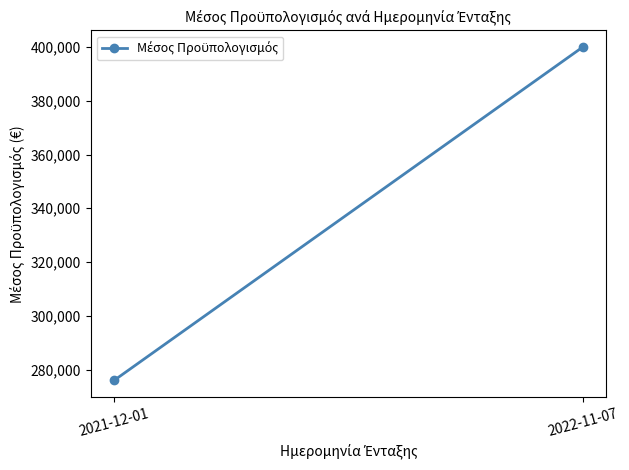

Which has a higher value, 2022-11-07 or 2021-12-01?

2022-11-07